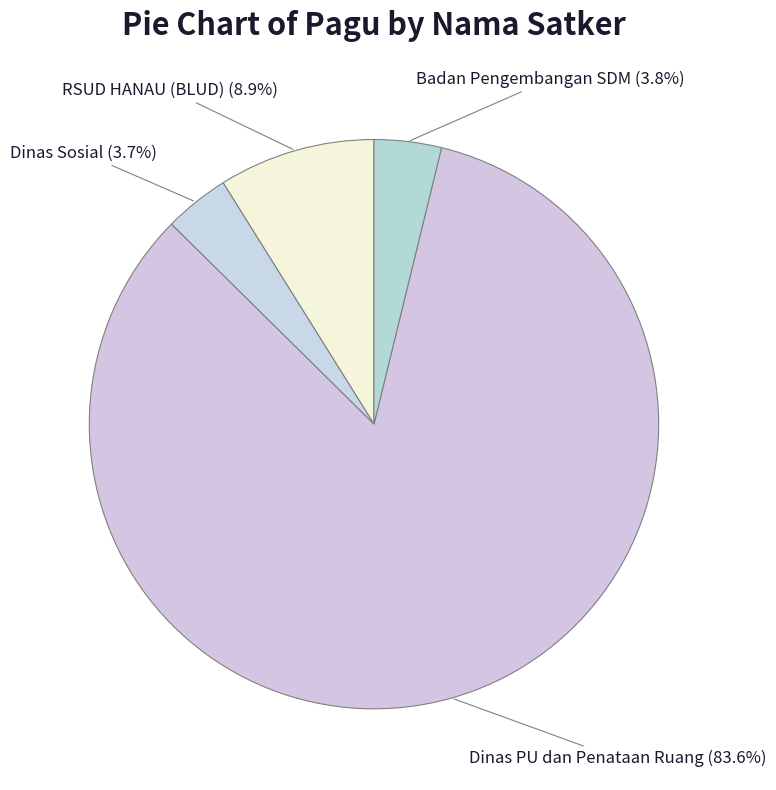

Which category has the biggest portion of the pie?

Dinas PU dan Penataan Ruang